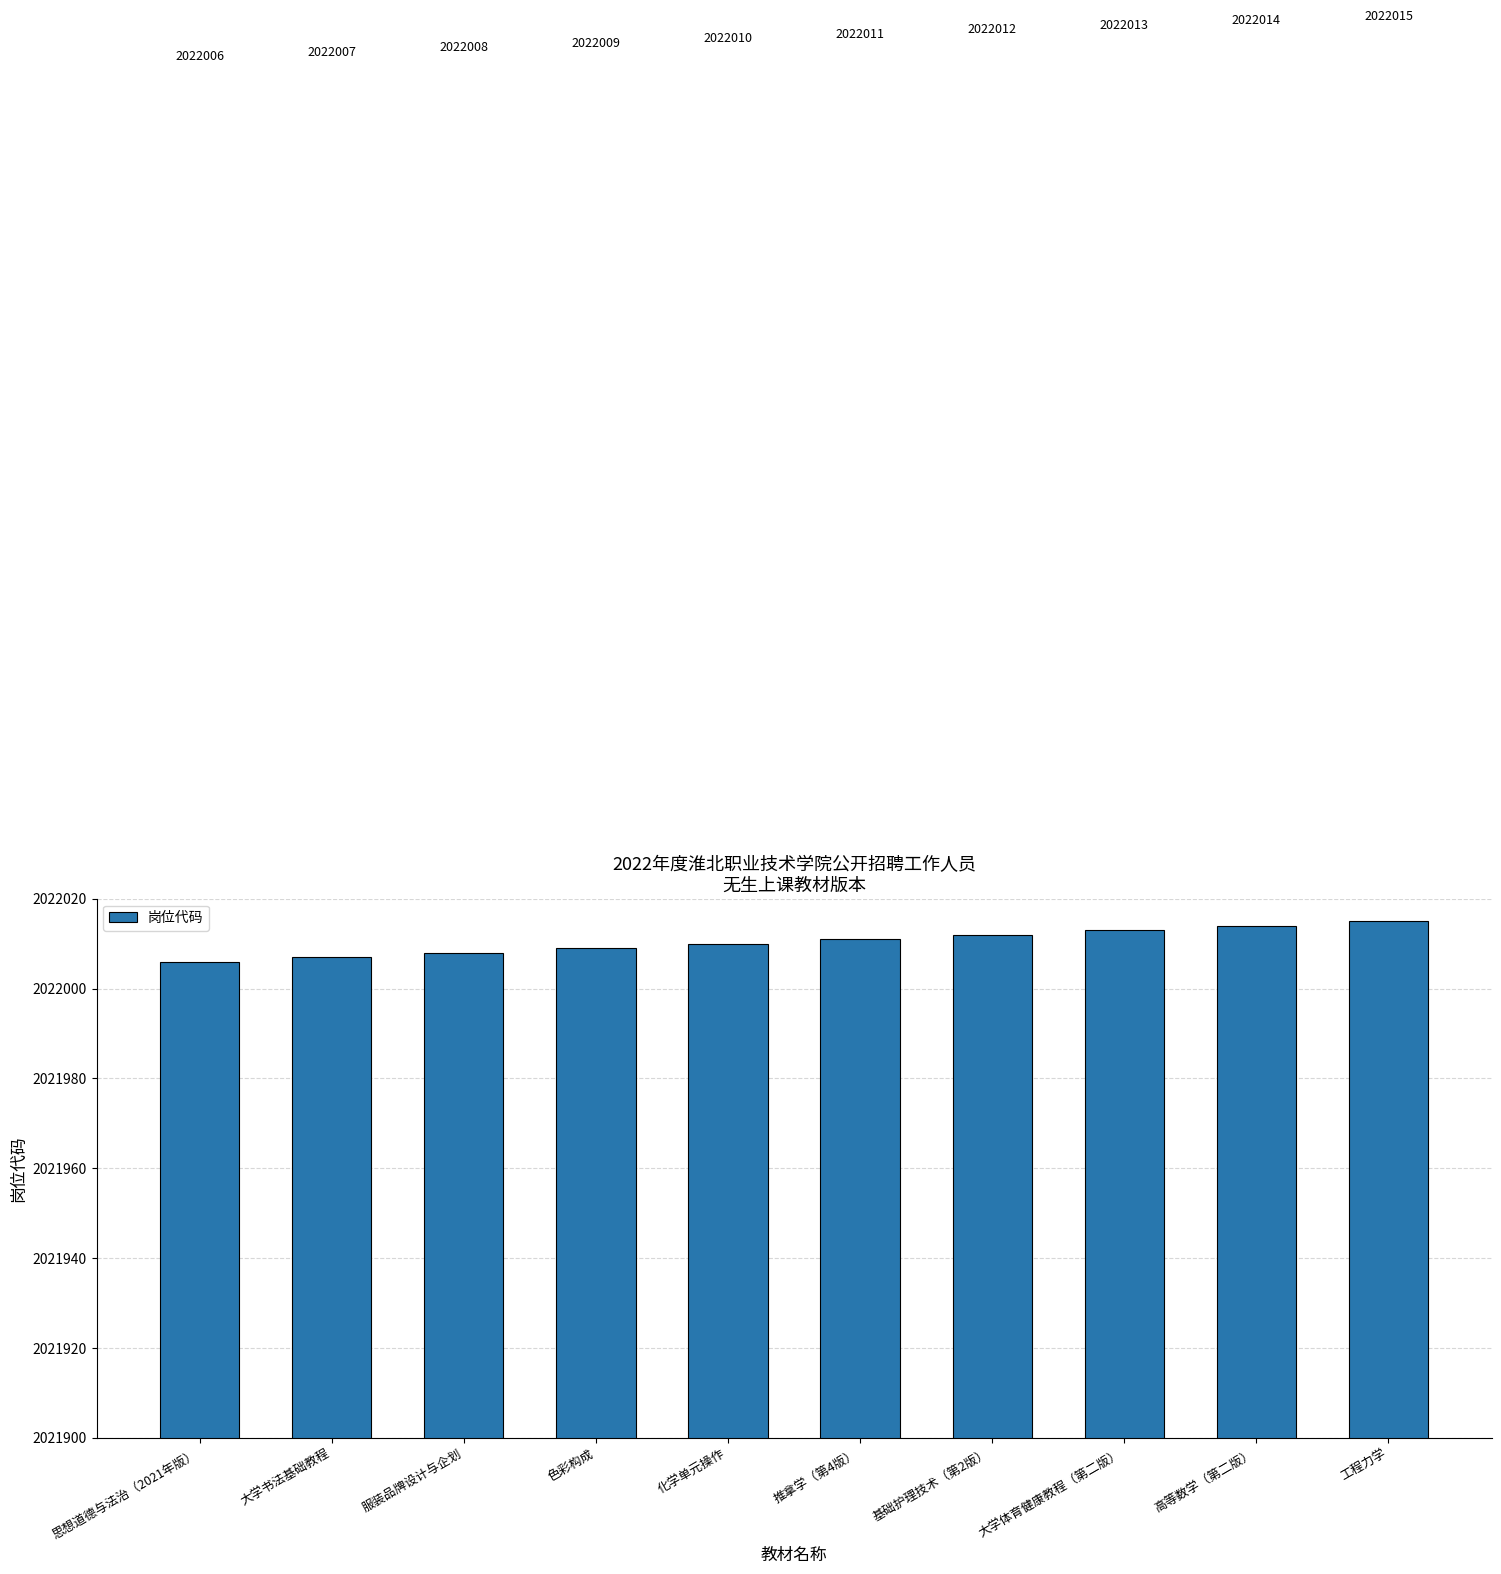

At which label is the value closest to 2022010?

化学单元操作